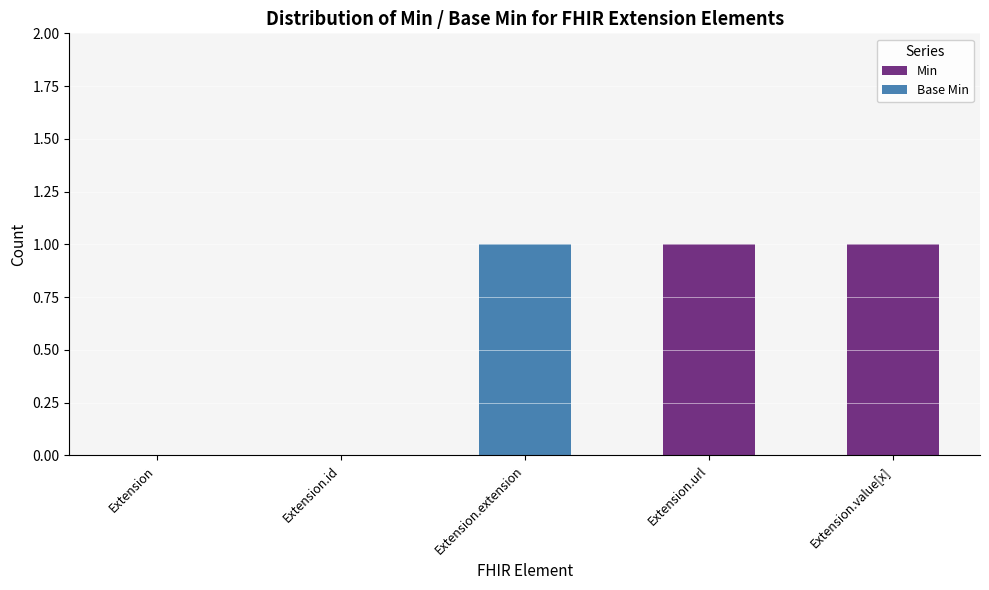

How many distinct data groups are displayed?

2